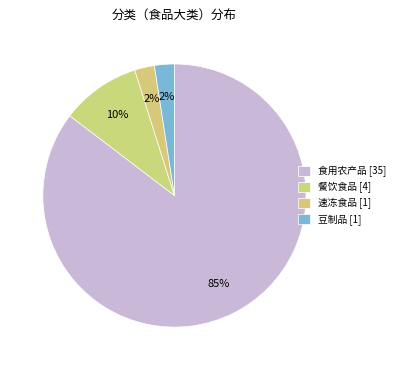

To the nearest percent, what is the difference between the largest and smallest slice percentages?

83%